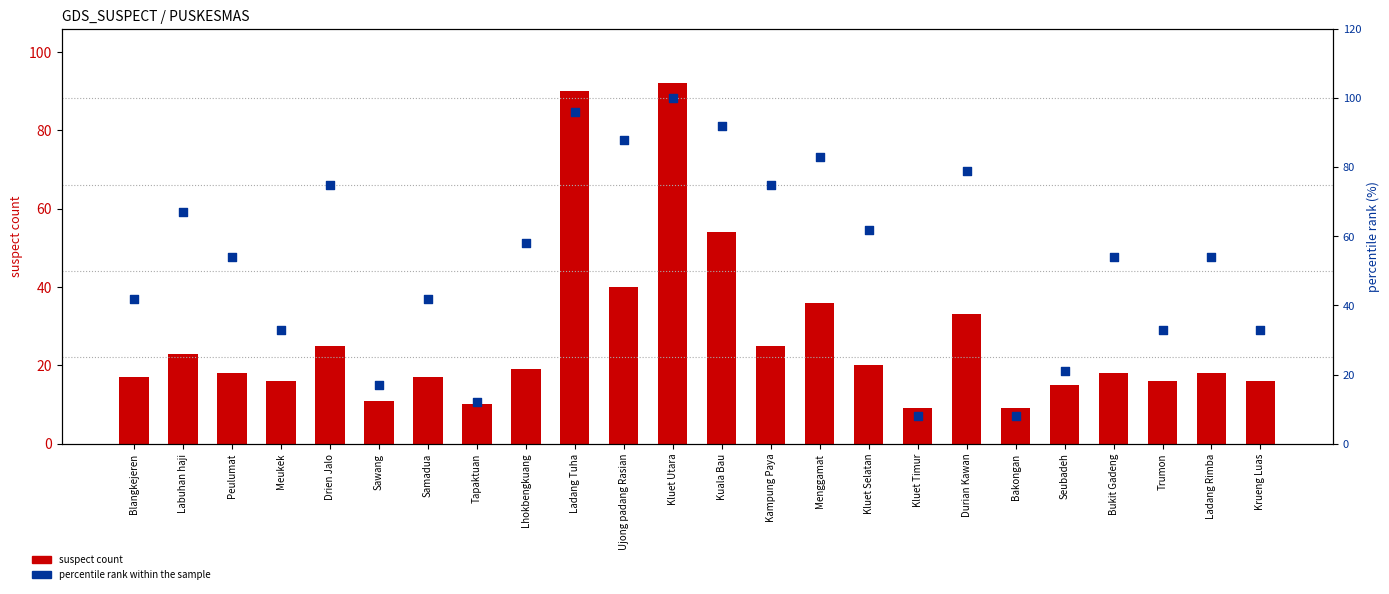

Which series contains the highest Y value?

percentile rank within the sample